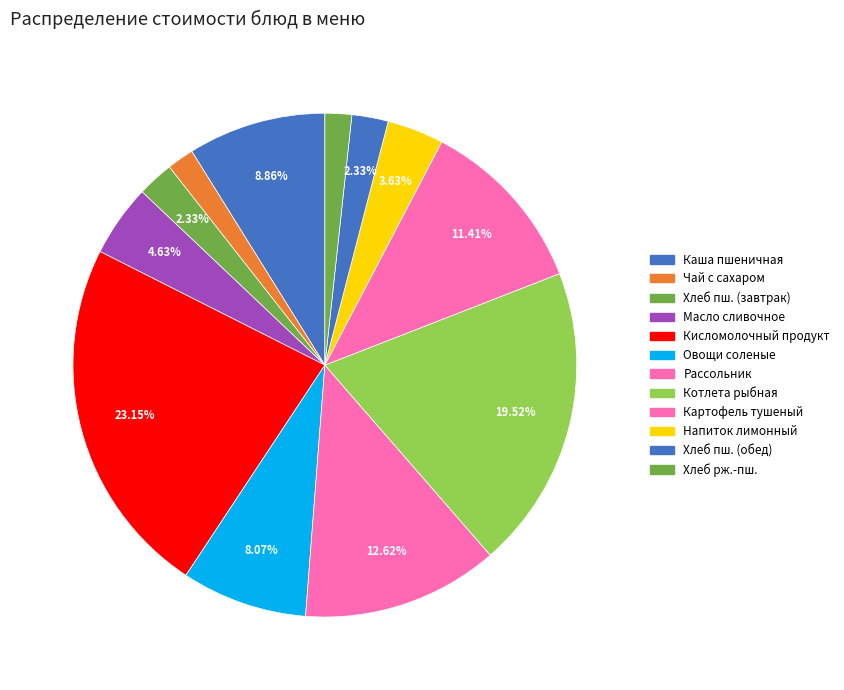

How many slices are in this pie chart?

12